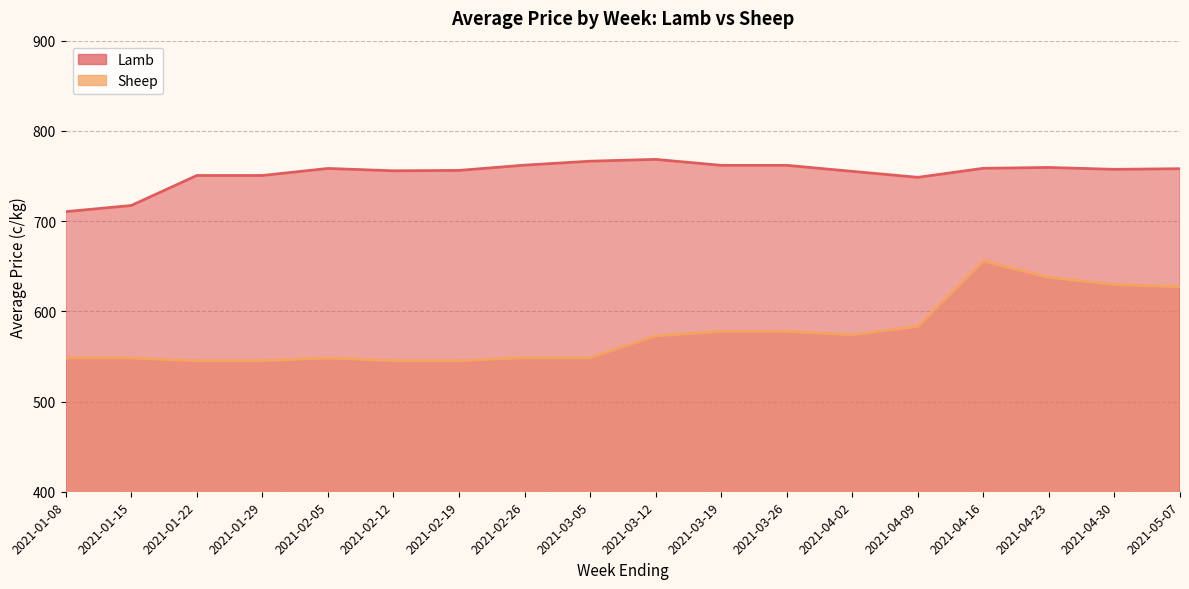

Which series has the widest spread of values?

Sheep